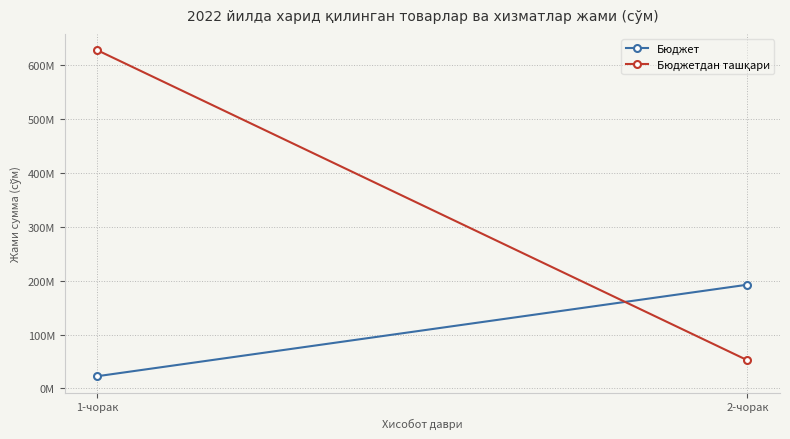

List the series in order of their overall mean, lowest first.

Бюджет, Бюджетдан ташқари